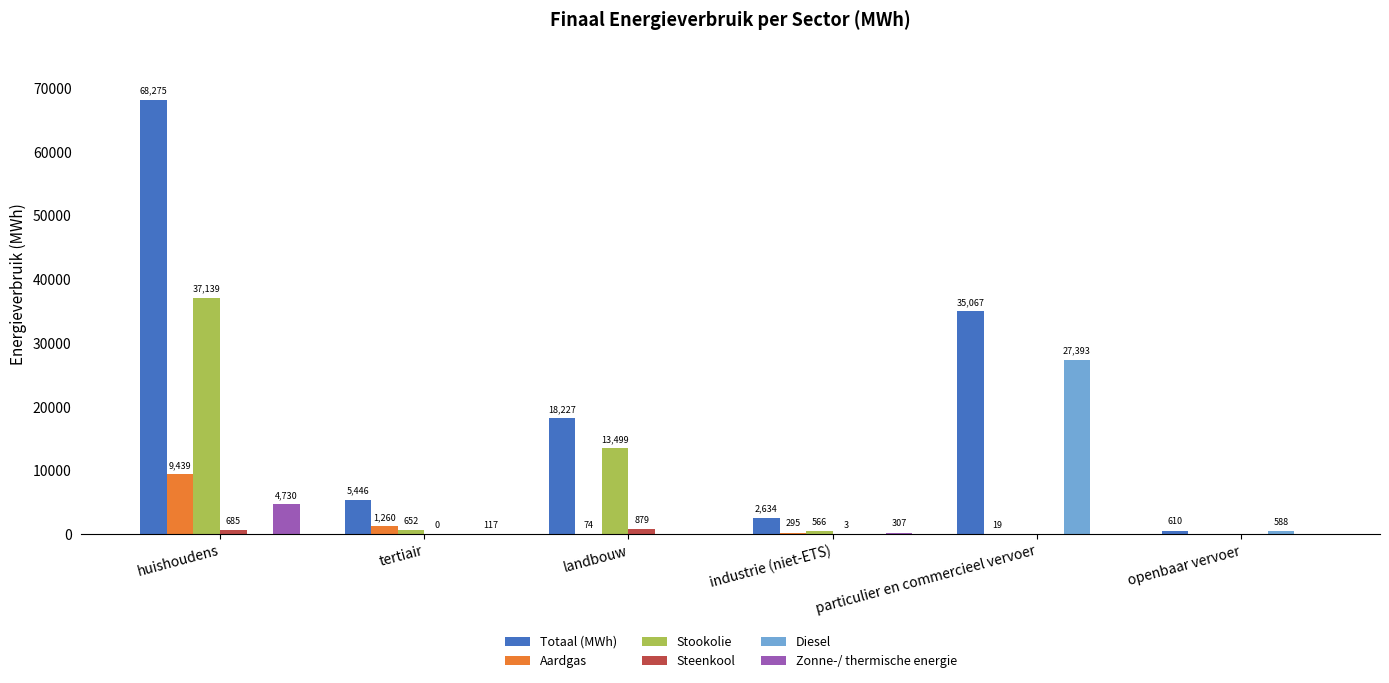

The value of Aardgas at particulier en commercieel vervoer is 19.2. True or false?

True